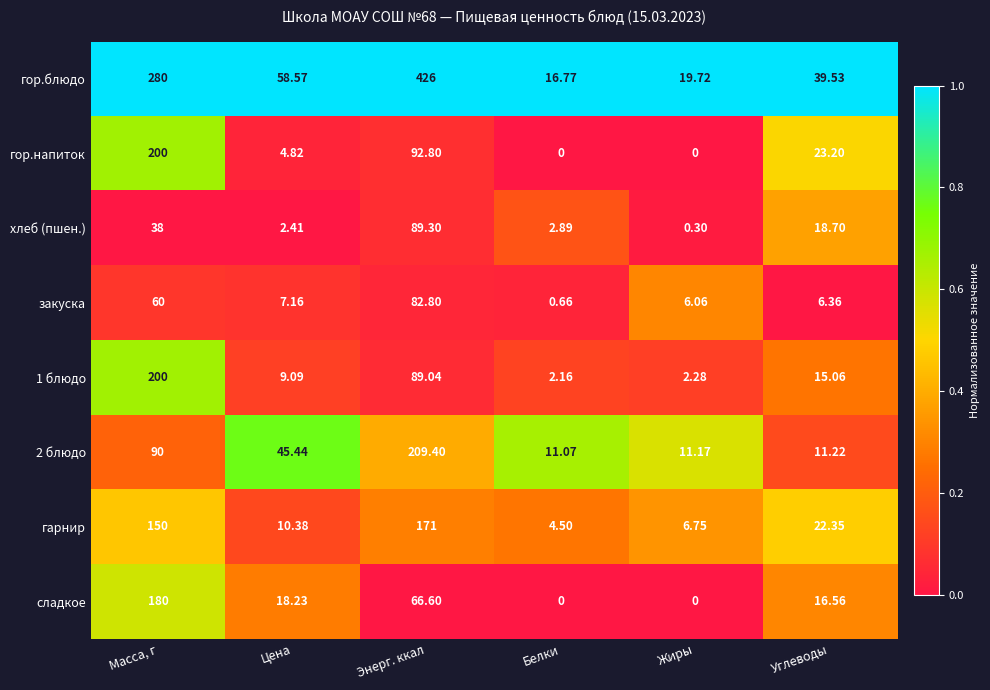

List the labels in order of гарнир value, smallest first.

Белки, Жиры, Цена, Углеводы, Масса, г, Энерг. ккал